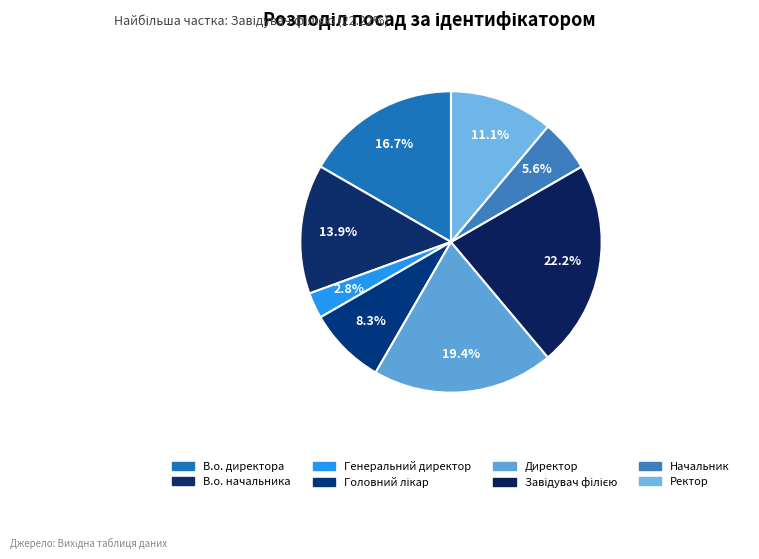

Count the number of slices in the pie.

8